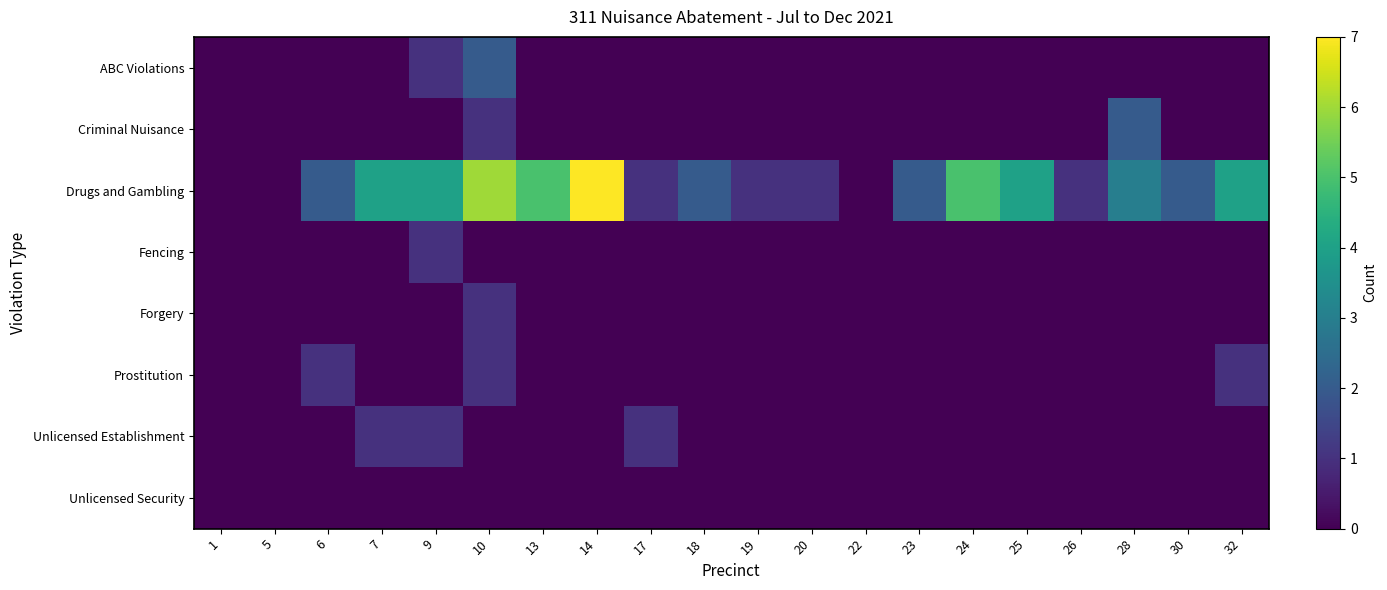

Reading right to left, transcribe all the data shown in this chart.

ABC Violations: 32=0	30=0	28=0	26=0	25=0	24=0	23=0	22=0	20=0	19=0	18=0	17=0	14=0	13=0	10=2	9=1	7=0	6=0	5=0	1=0
Criminal Nuisance: 32=0	30=0	28=2	26=0	25=0	24=0	23=0	22=0	20=0	19=0	18=0	17=0	14=0	13=0	10=1	9=0	7=0	6=0	5=0	1=0
Drugs and Gambling: 32=4	30=2	28=3	26=1	25=4	24=5	23=2	22=0	20=1	19=1	18=2	17=1	14=7	13=5	10=6	9=4	7=4	6=2	5=0	1=0
Fencing: 32=0	30=0	28=0	26=0	25=0	24=0	23=0	22=0	20=0	19=0	18=0	17=0	14=0	13=0	10=0	9=1	7=0	6=0	5=0	1=0
Forgery: 32=0	30=0	28=0	26=0	25=0	24=0	23=0	22=0	20=0	19=0	18=0	17=0	14=0	13=0	10=1	9=0	7=0	6=0	5=0	1=0
Prostitution: 32=1	30=0	28=0	26=0	25=0	24=0	23=0	22=0	20=0	19=0	18=0	17=0	14=0	13=0	10=1	9=0	7=0	6=1	5=0	1=0
Unlicensed Establishment: 32=0	30=0	28=0	26=0	25=0	24=0	23=0	22=0	20=0	19=0	18=0	17=1	14=0	13=0	10=0	9=1	7=1	6=0	5=0	1=0
Unlicensed Security: 32=0	30=0	28=0	26=0	25=0	24=0	23=0	22=0	20=0	19=0	18=0	17=0	14=0	13=0	10=0	9=0	7=0	6=0	5=0	1=0